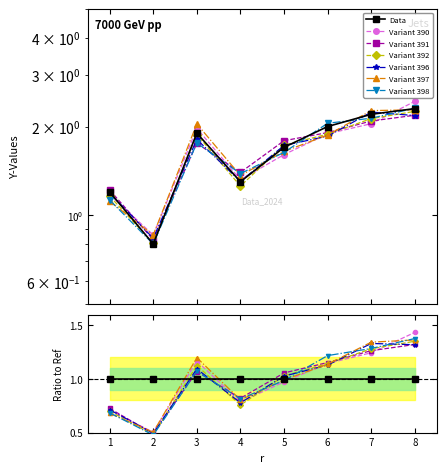

What is the difference between the maximum and minimum values?

1.5